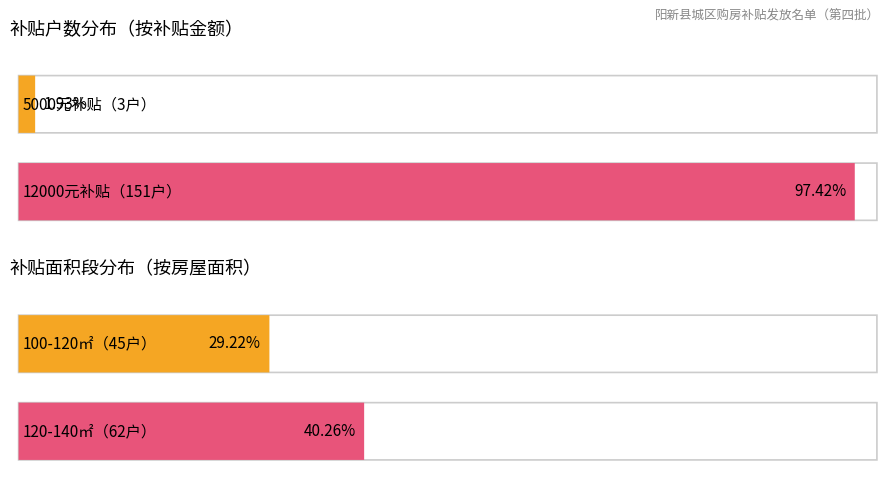

The chart shows a value of 1 at 8000. True or false?

False